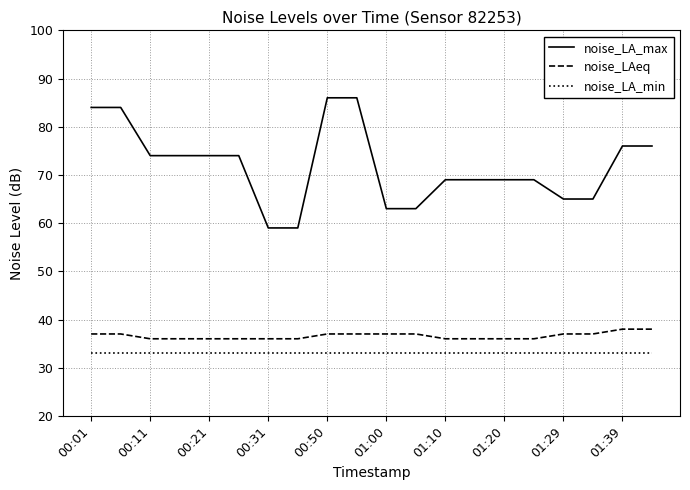

Which series has the largest range (max minus min)?

noise_LA_max